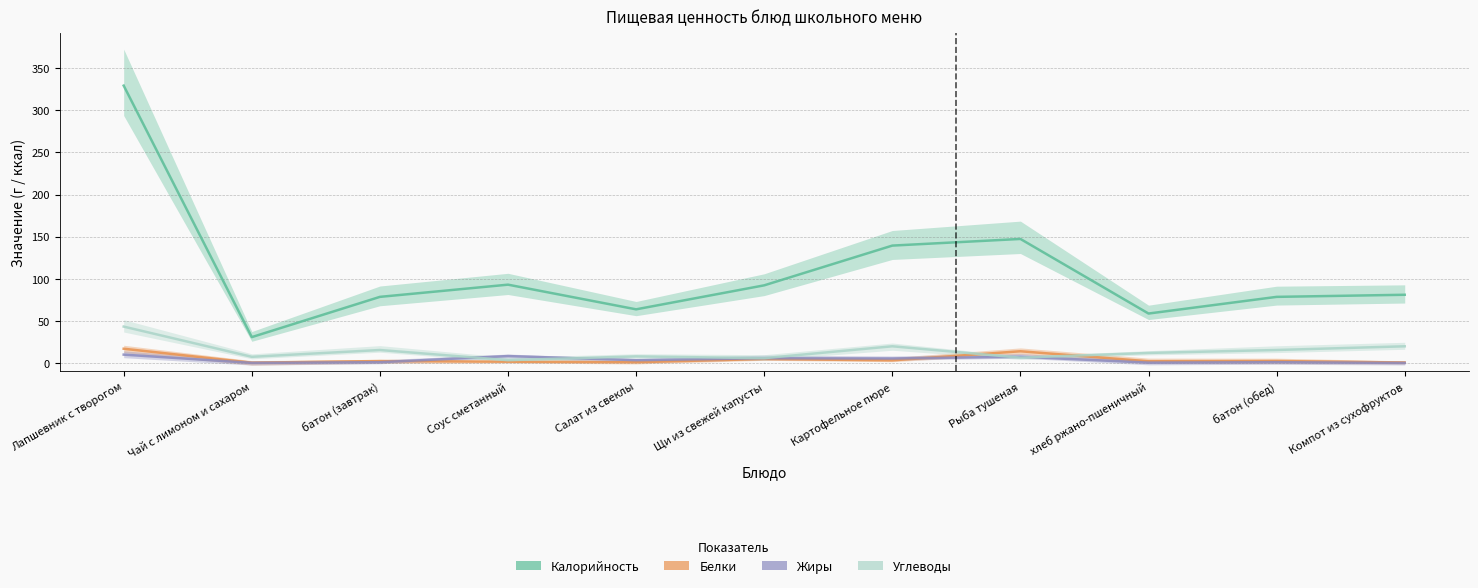

Which category has the lowest value across all series?

Компот из сухофруктов